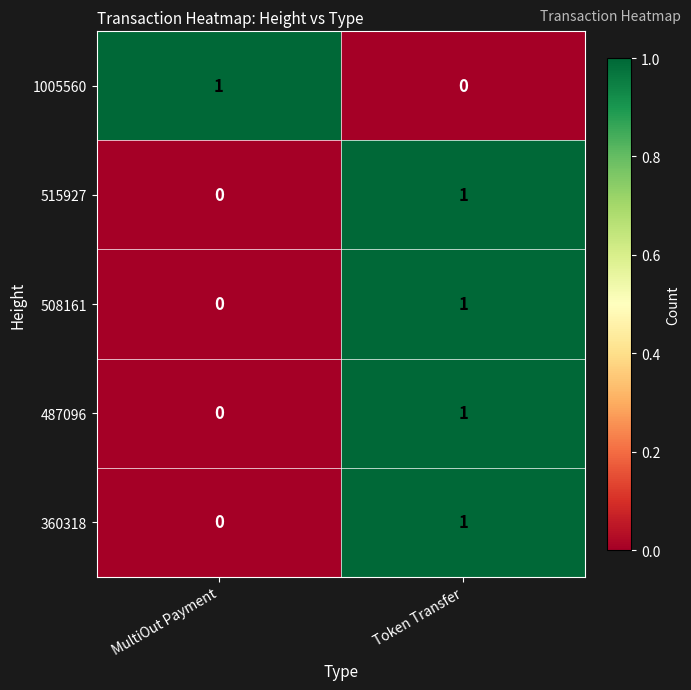

Reading right to left, list all the values displayed in this chart.

1005560: 0	1
515927: 1	0
508161: 1	0
487096: 1	0
360318: 1	0